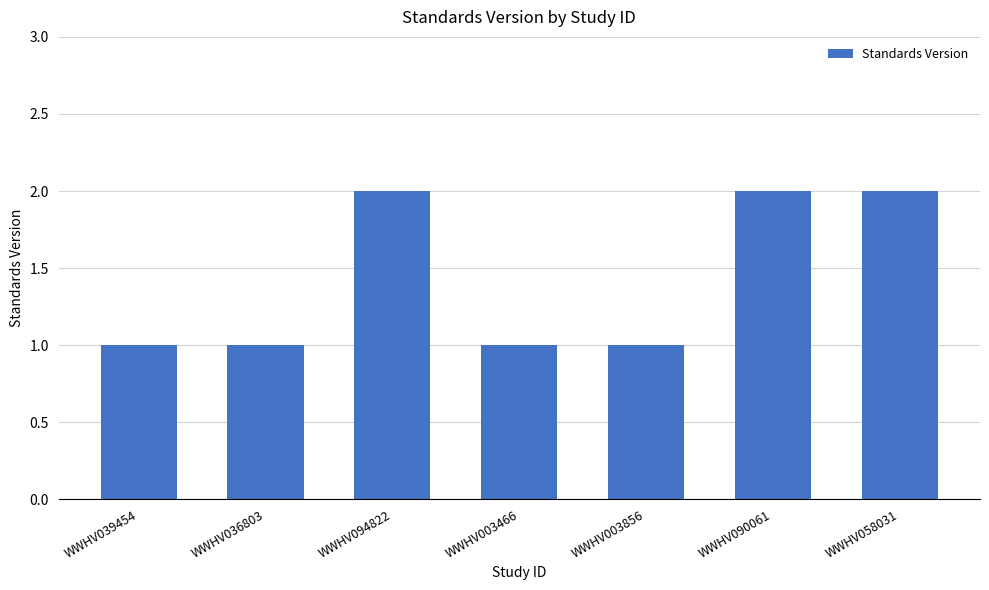

What position from the right is WWHV003466?

4